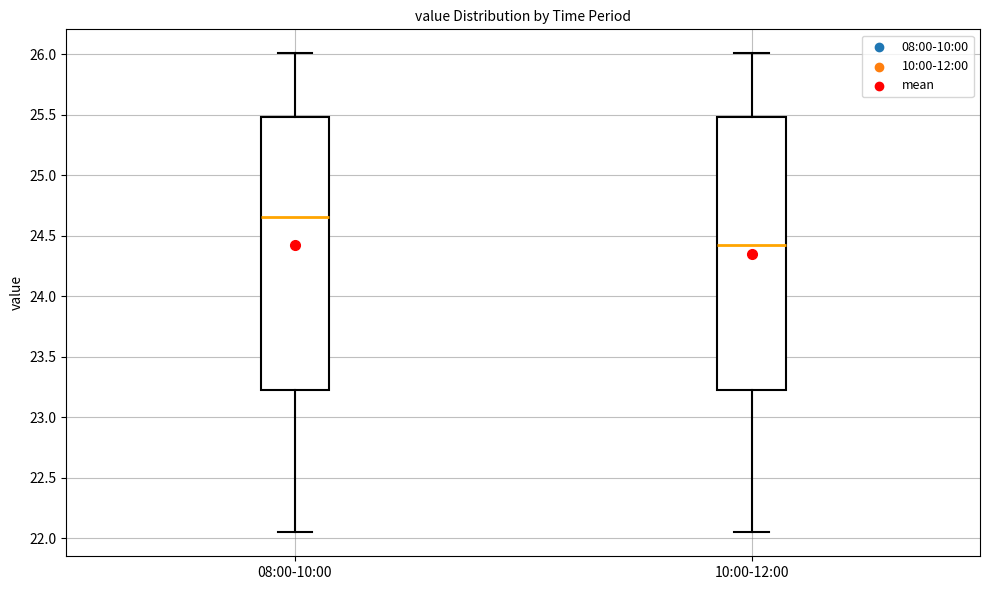

Reading left to right, transcribe this box plot: for each box, give where its median line is, the range the box spans, and where its two whiskers end, as read against the y-axis. The values are not printed on the chart, so give them approximately, as read against the axis.

08:00-10:00: median 24.65, box 23.25 to 25.50, whiskers 22.05 to 26.00
10:00-12:00: median 24.45, box 23.25 to 25.50, whiskers 22.05 to 26.00